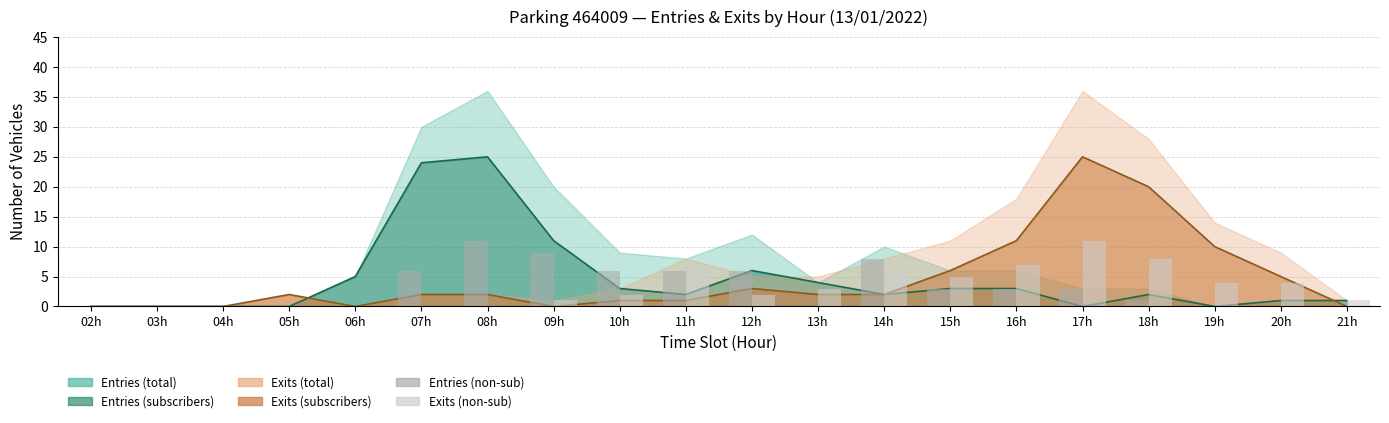

What is the sum of all Entries (non-sub) values?

62